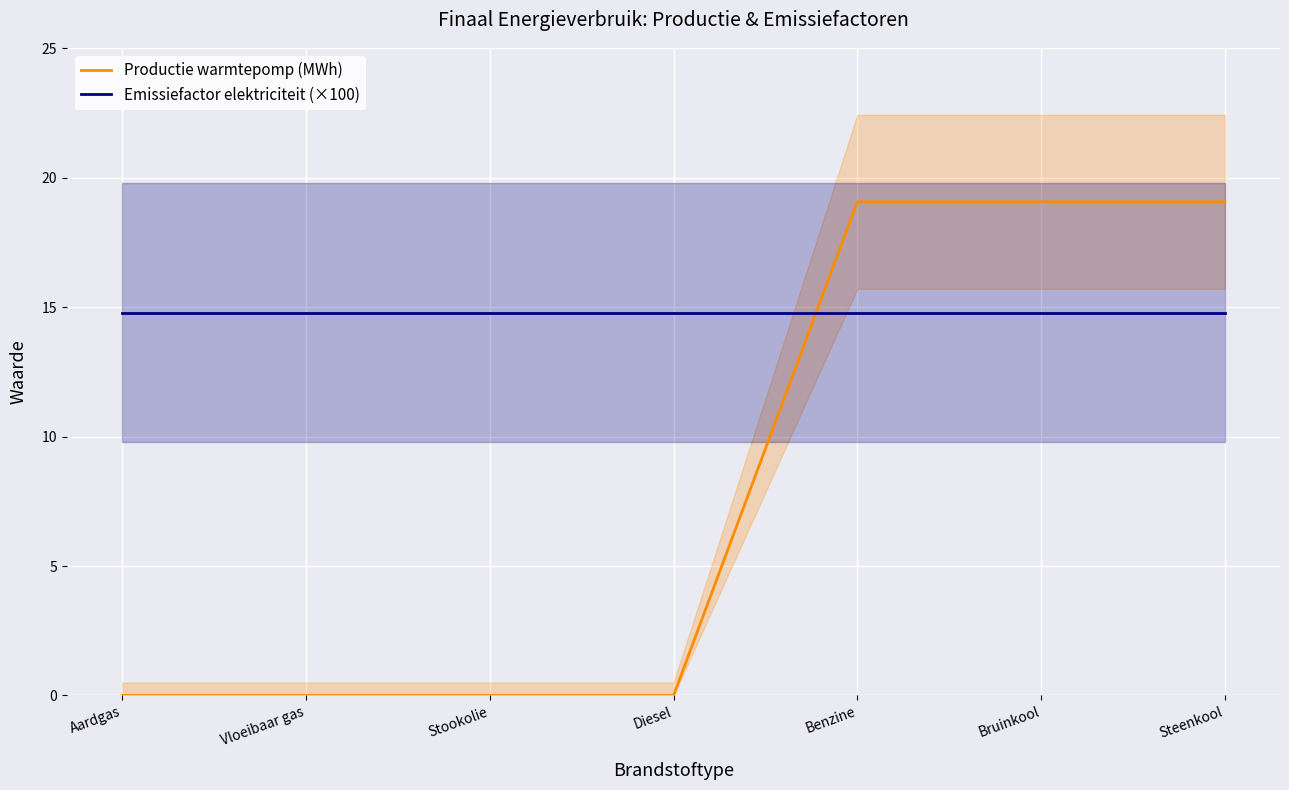

List the series in order of their overall mean, lowest first.

Productie warmtepomp (MWh), Emissiefactor elektriciteit (×100)